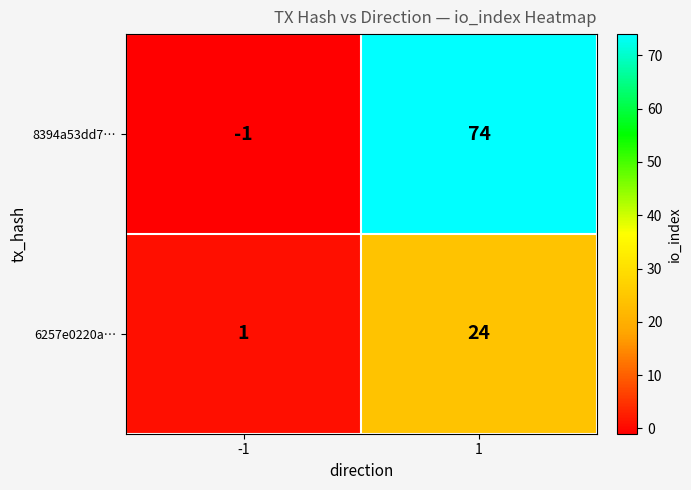

What is the difference between the highest and lowest values at -1?

2